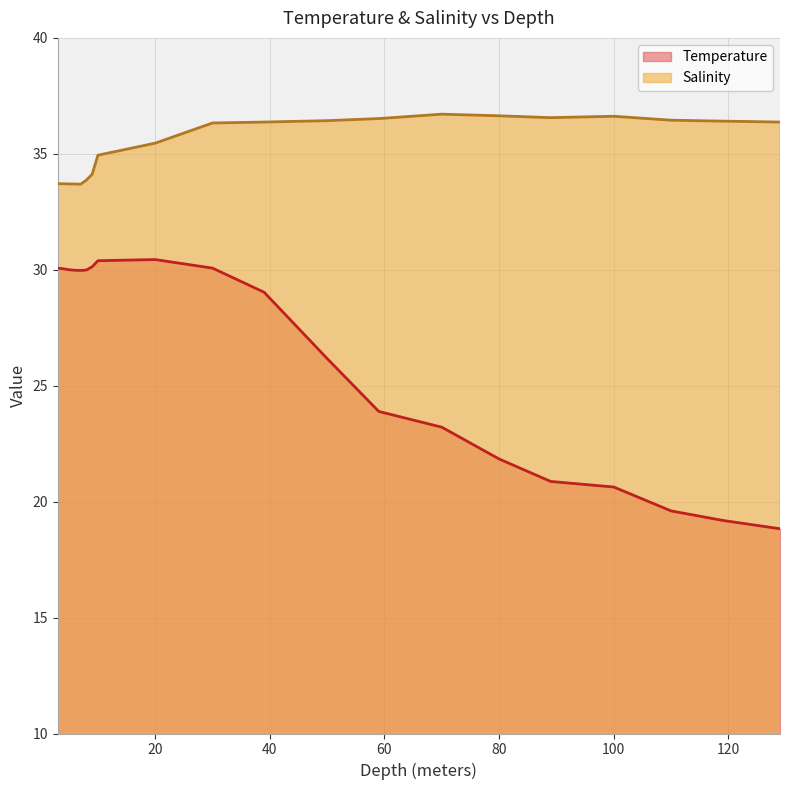

What is the label of the 14th point from the left?

70.0